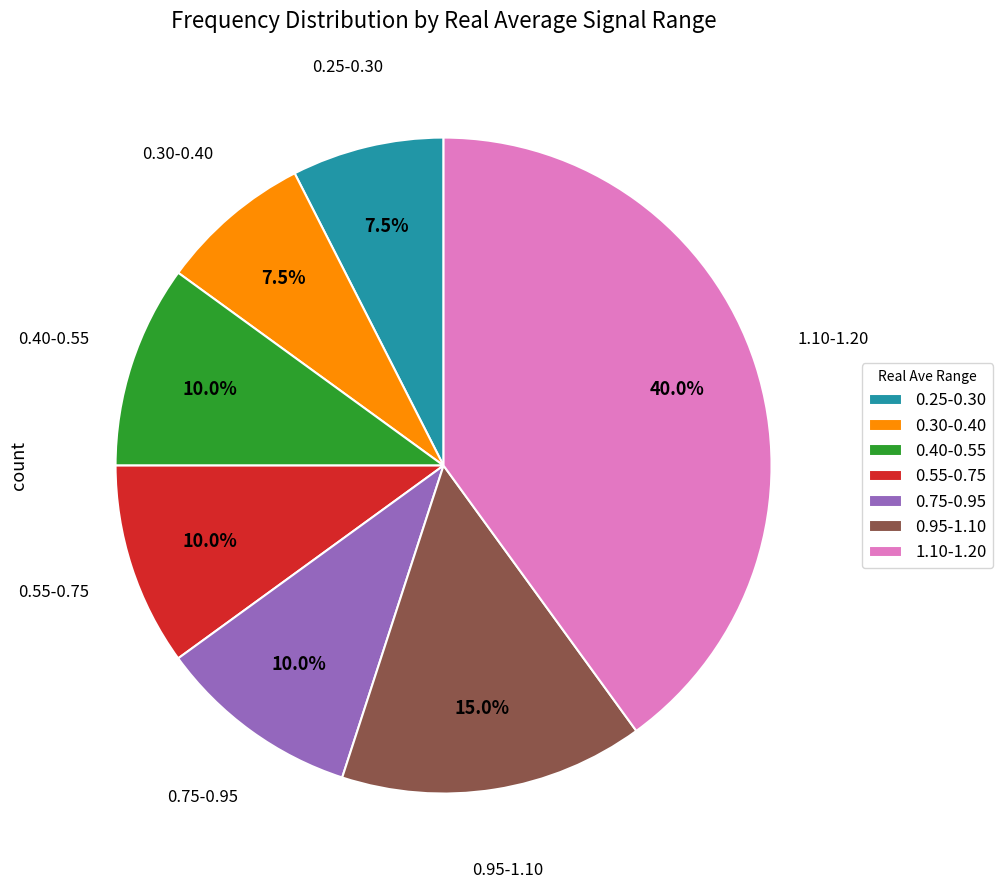

Between 0.95-1.10 and 0.25-0.30, which is larger?

0.95-1.10